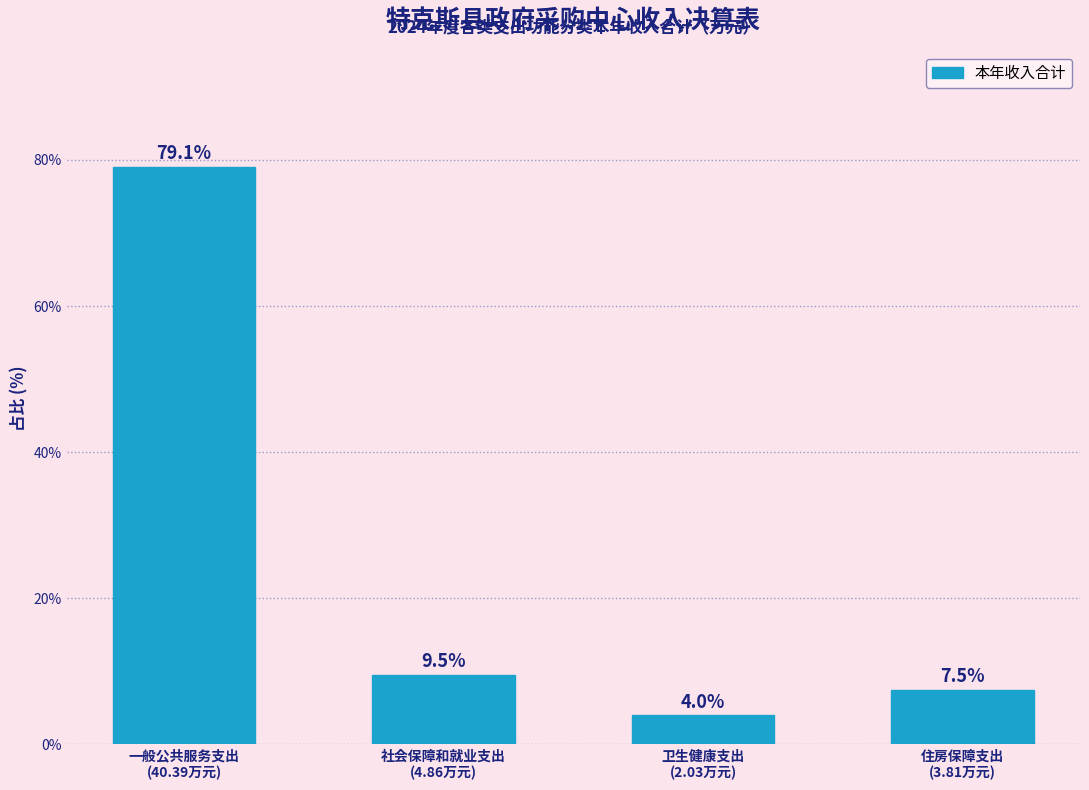

Reading right to left, list all the values displayed in this chart.

7.5	4.0	9.5	79.1